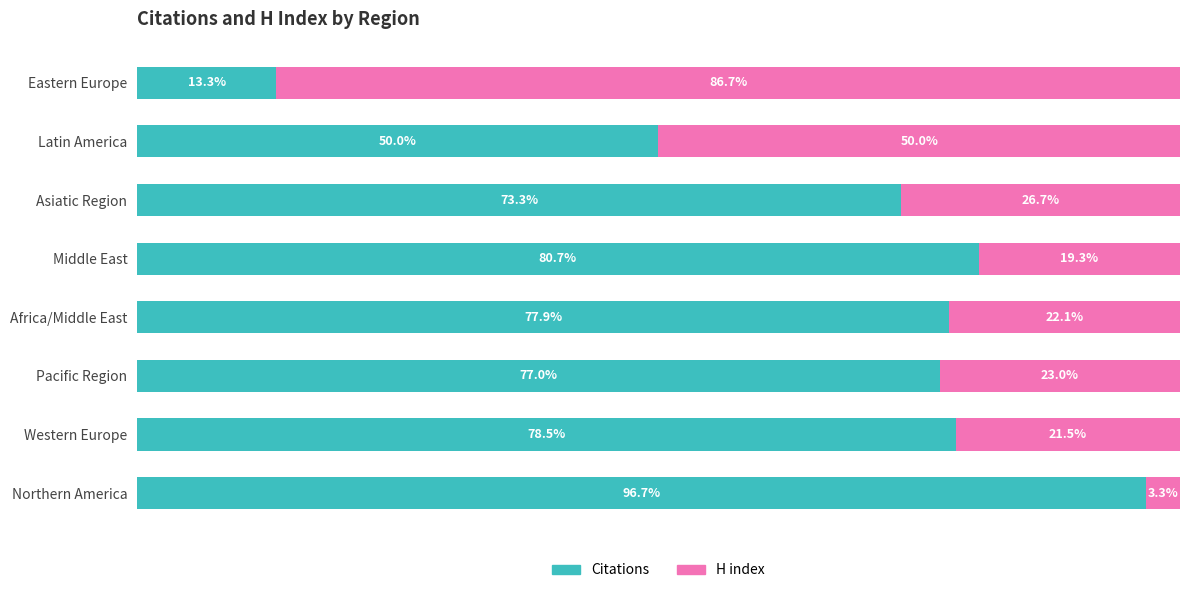

At which label does Citations reach its peak?

Northern America